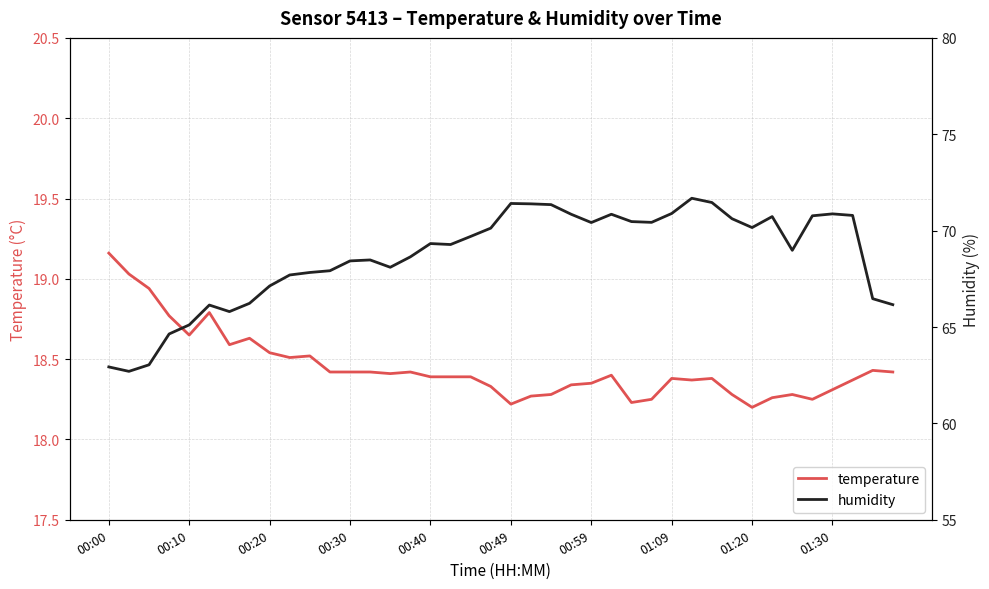

The temperature series shows 11.3 at 01:20. True or false?

False